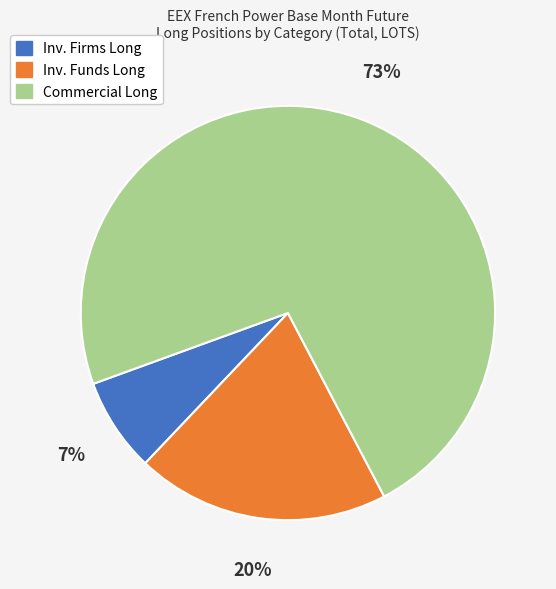

Which slice is the largest?

Commercial Long